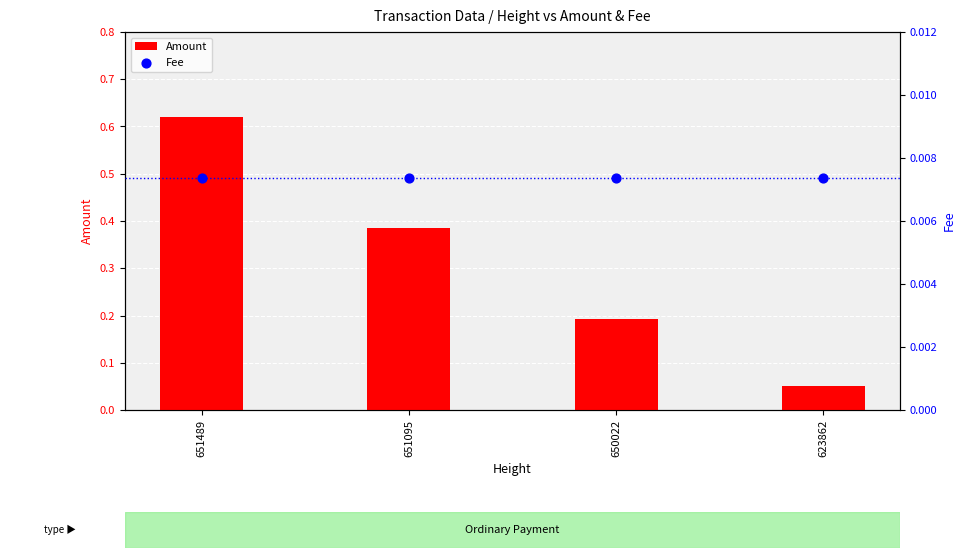

Which series has the largest Y range (max minus min)?

Amount